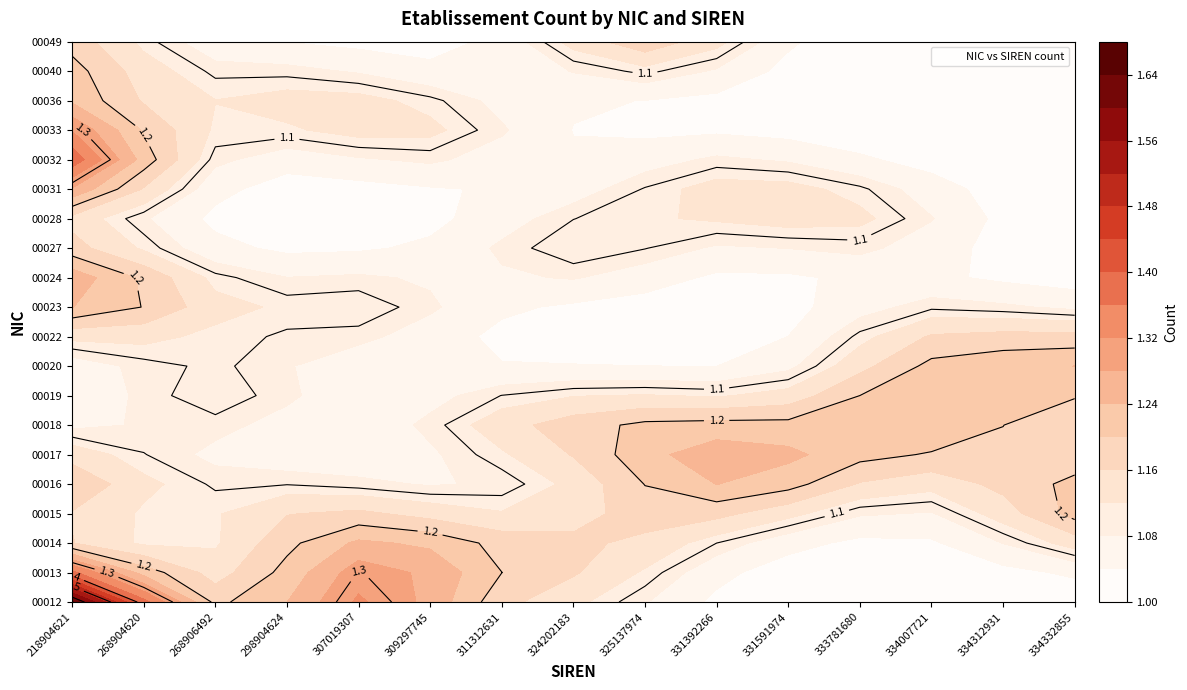

Is it true that 00040 equals 0 at 311312631?

False